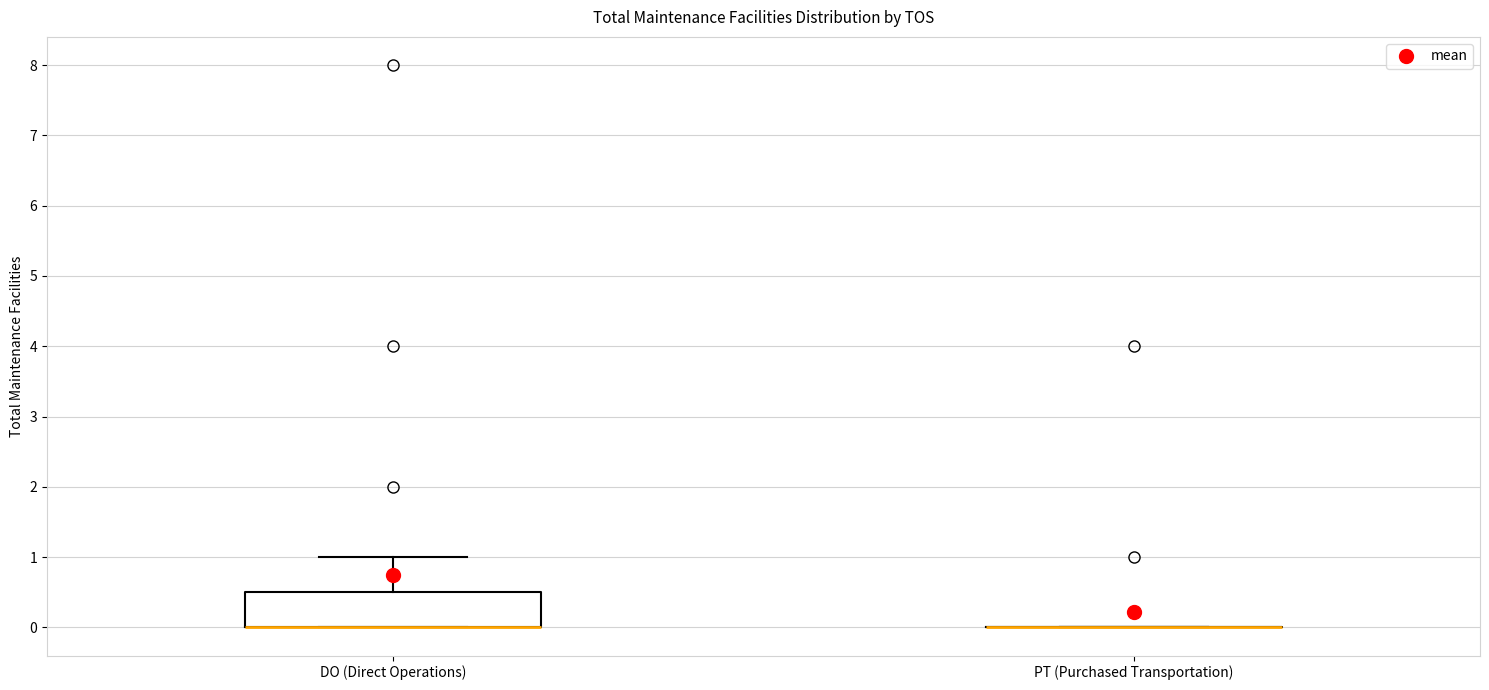

Reading left to right, read every box against the y-axis: the position of its median line, the range the box covers, and the ends of its whiskers. The values are not printed on the chart, so give them approximately, as read against the axis.

DO (Direct Operations): median 0.0 (drawn on the box's lower edge), box 0.0 to 0.5, whiskers 0.0 to 1.0
PT (Purchased Transportation): box collapsed to a line at 0.0, whiskers 0.0 to 0.0